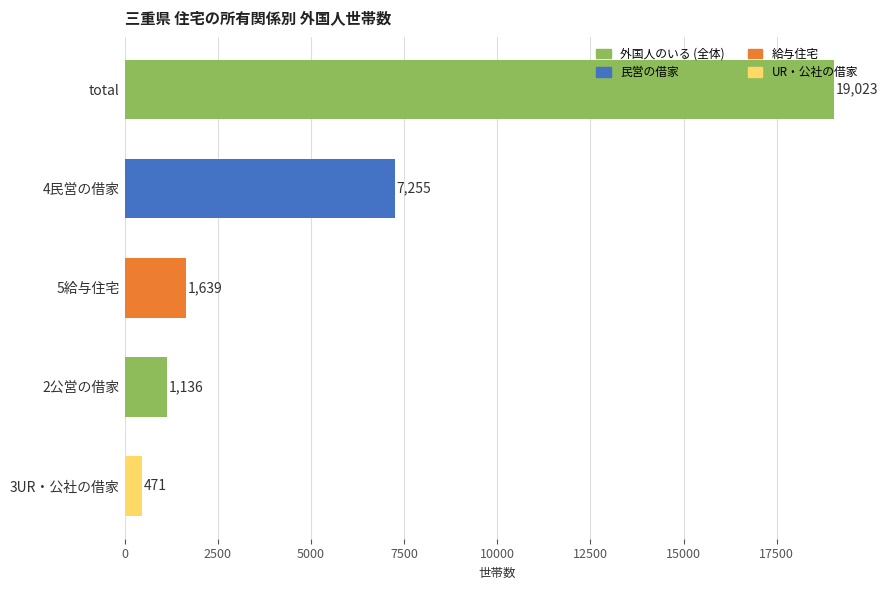

True or false: the data shows 471 at 3UR・公社の借家.

True